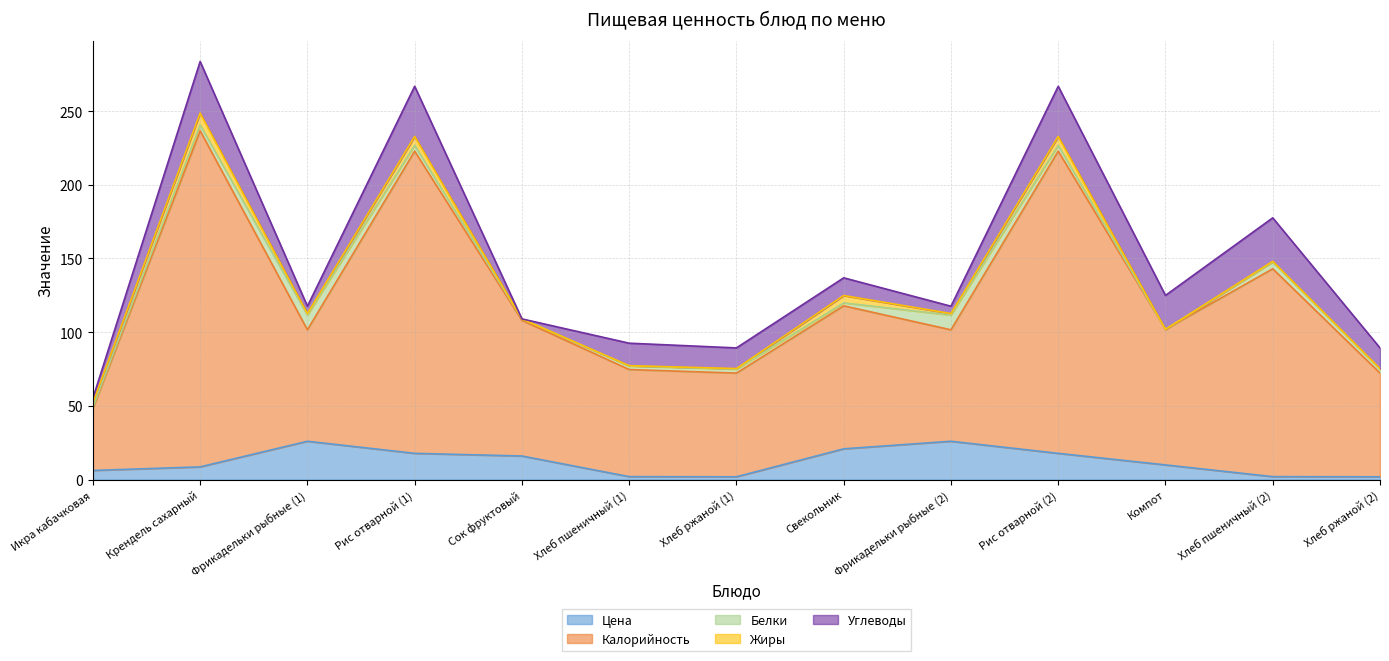

What is the average value of the Белки series?

3.7